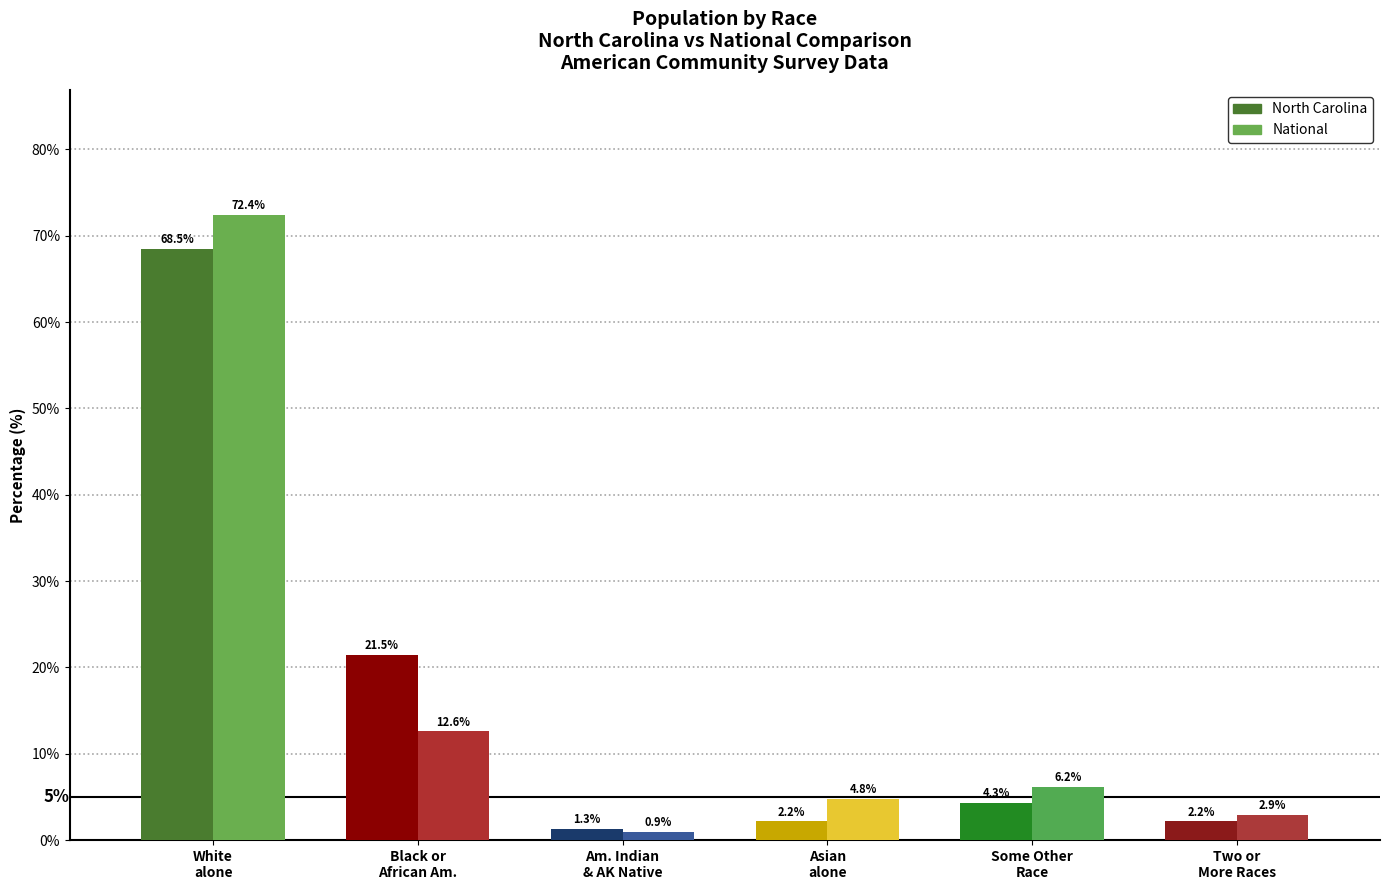

At which label does National first exceed 6?

White
alone